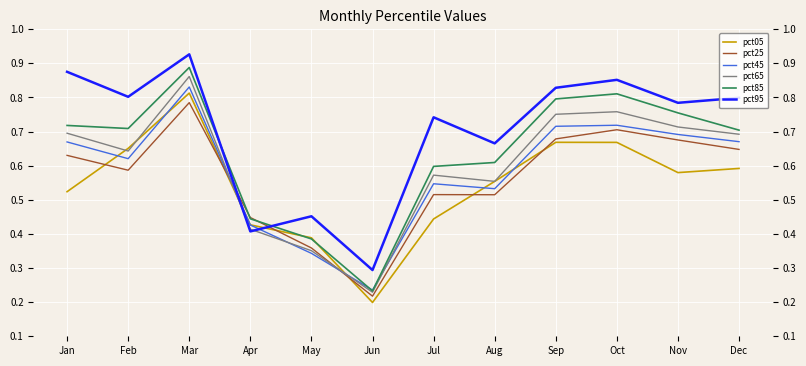

The pct65 series shows 0.2 at May. True or false?

False